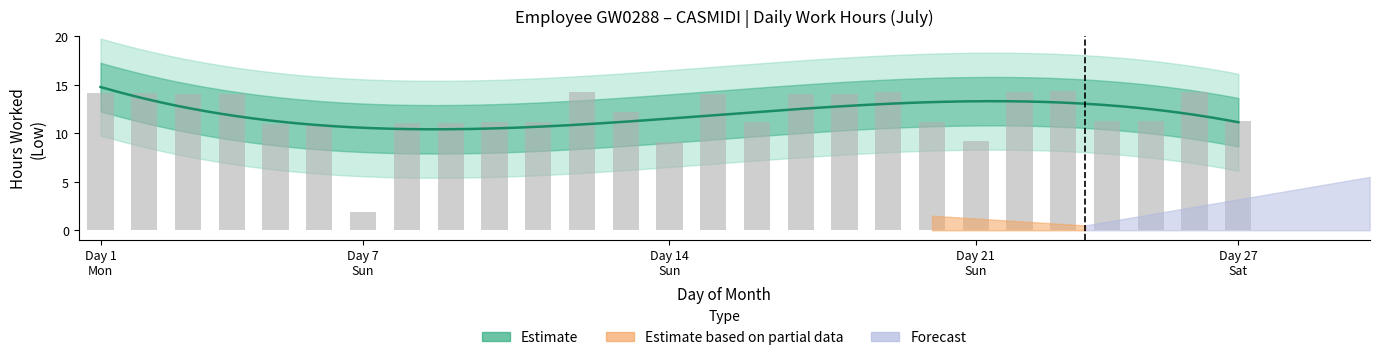

Rank the categories by value from highest to lowest.

23, 12, 19, 22, 26, 1, 2, 18, 3, 17, 4, 15, 13, 25, 27, 24, 10, 20, 11, 16, 9, 8, 6, 5, 21, 14, 7